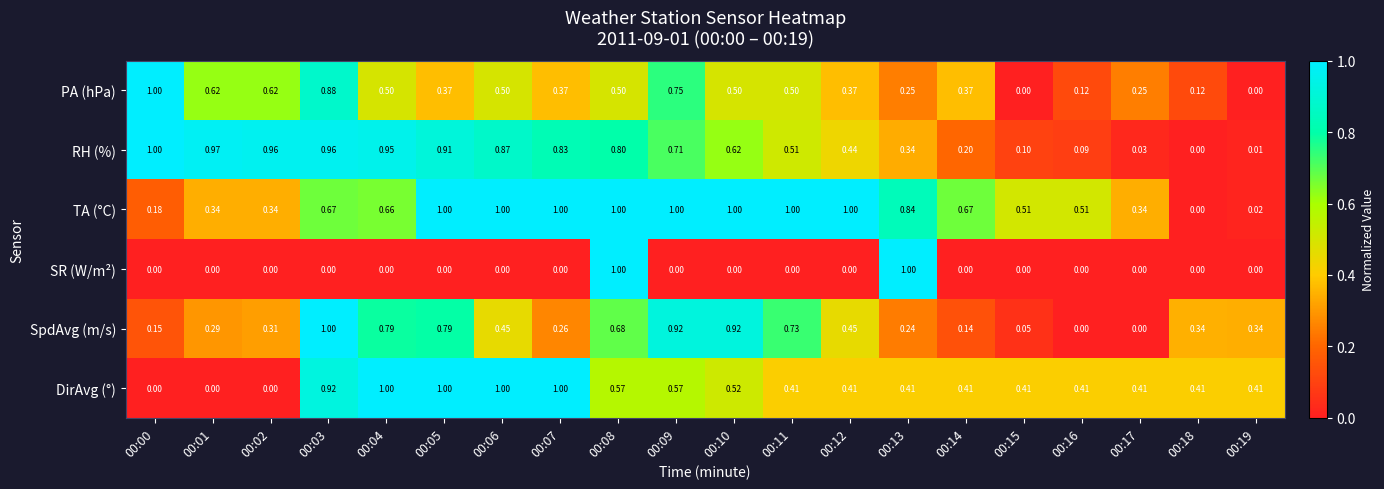

Count the number of data series in this chart.

6